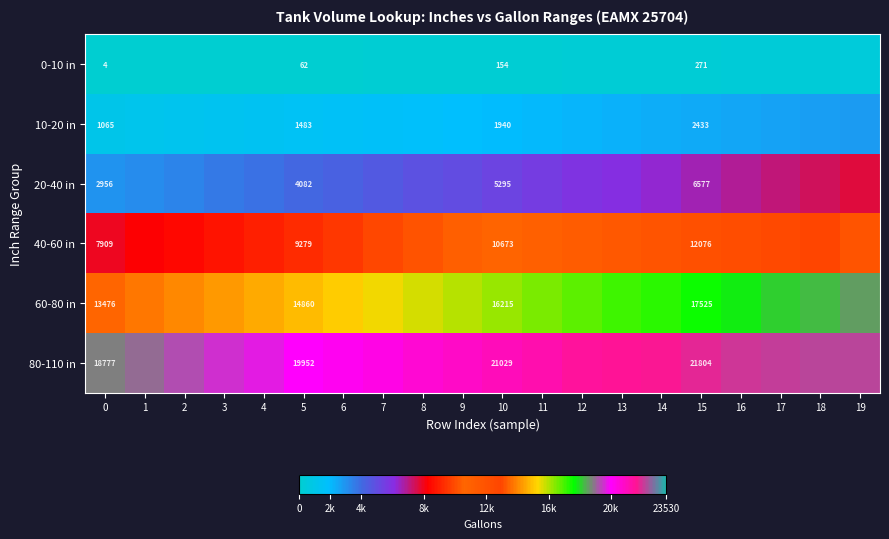

What is the total value across all series at 12?

57539